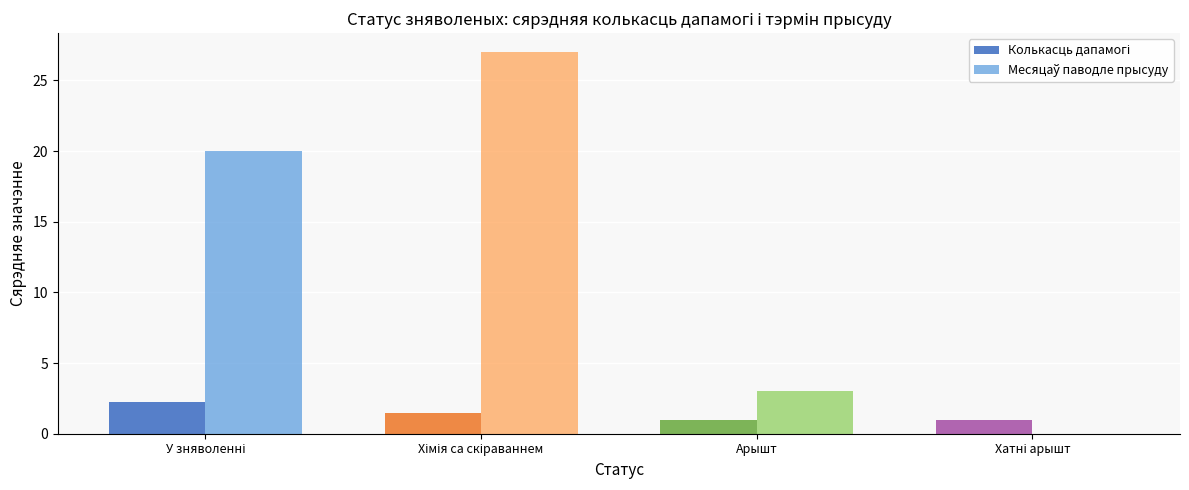

Which series changed the most between Хімія са скіраваннем and Хатні арышт?

Месяцаў паводле прысуду